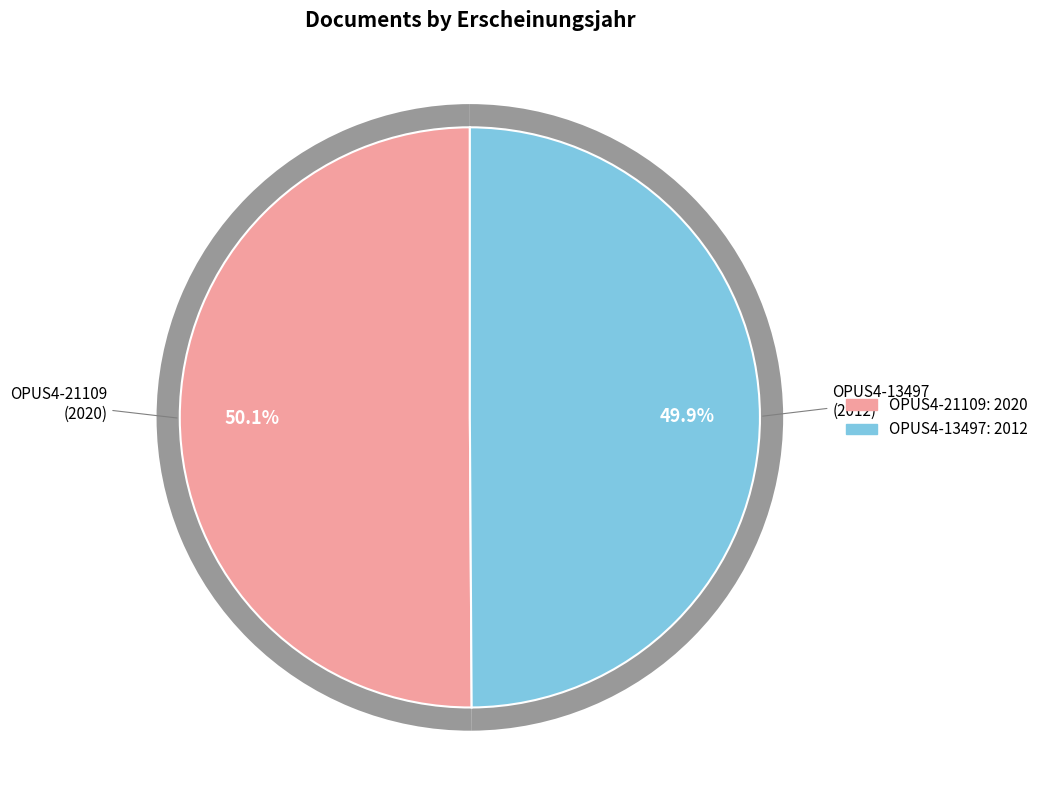

What is the change in value from OPUS4-21109 to OPUS4-13497?

-8